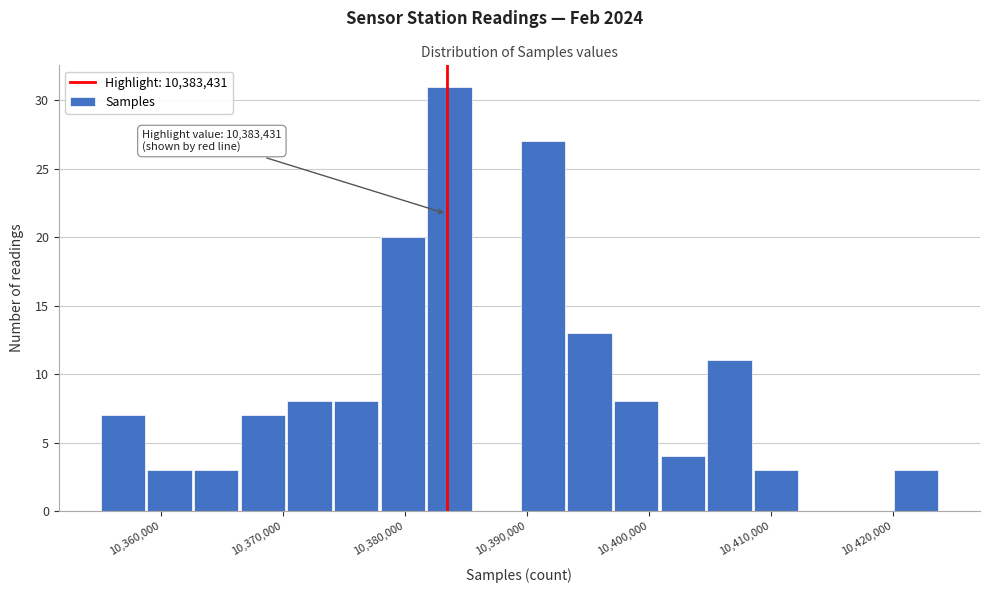

Read against the x-axis, roughly where is the centre of the tallest bar?

10384000